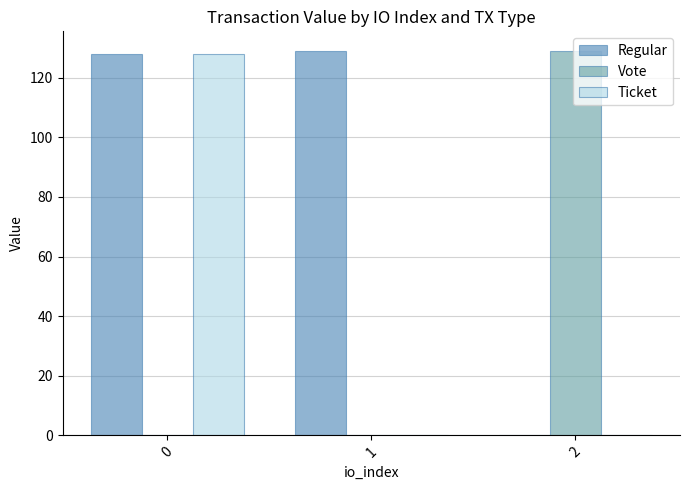

What is the greatest value displayed?

129.1